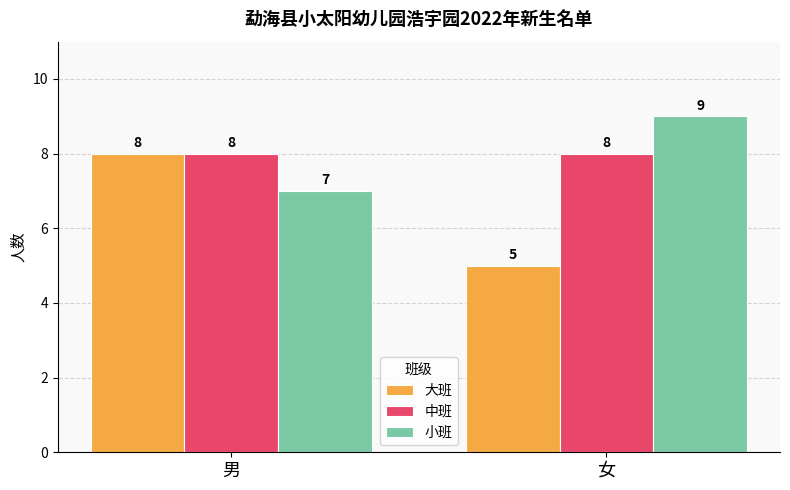

At which category is the sum across all series the highest?

男